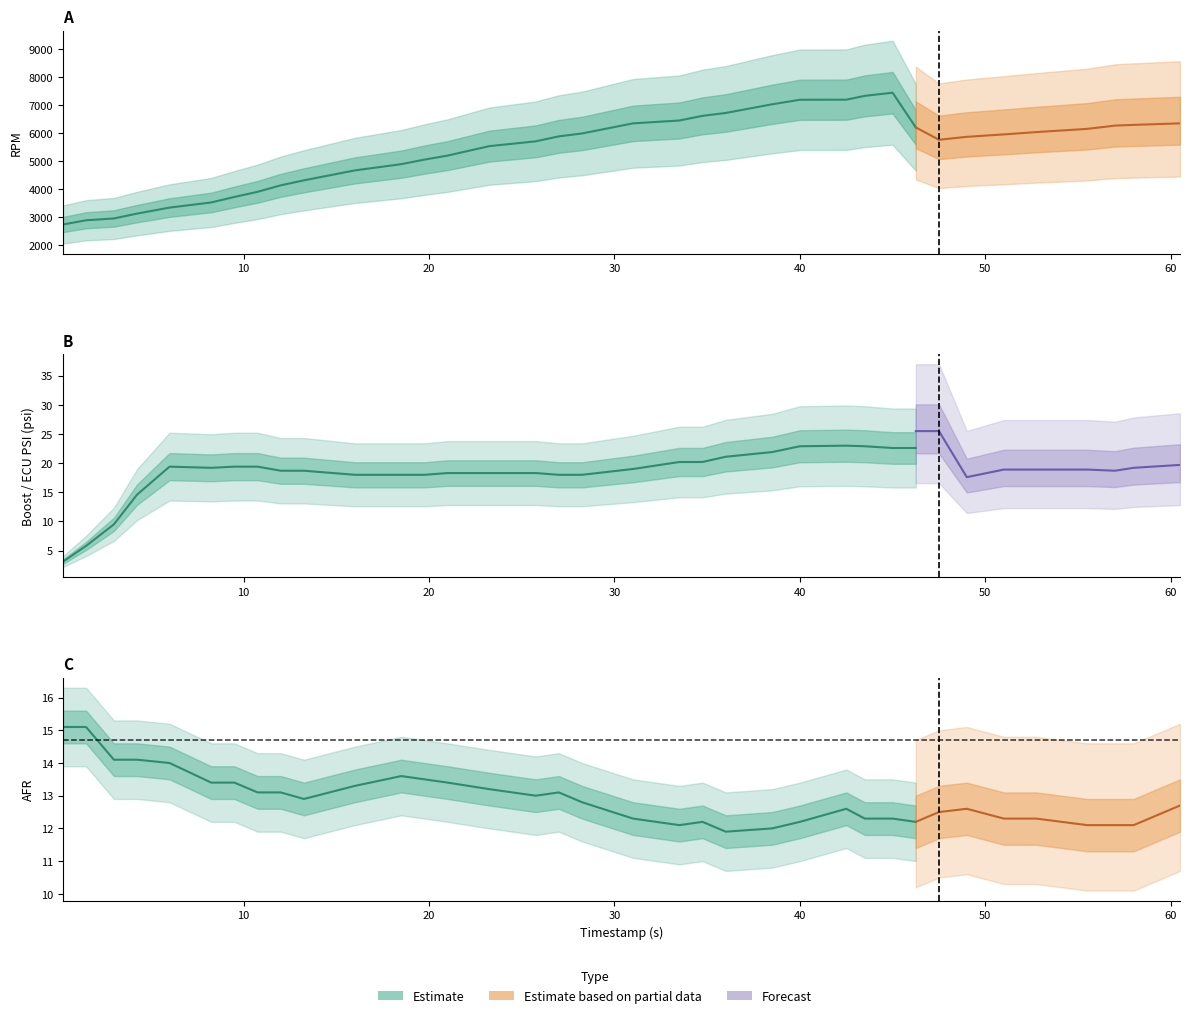

What is the highest value of the boost series?

25.0